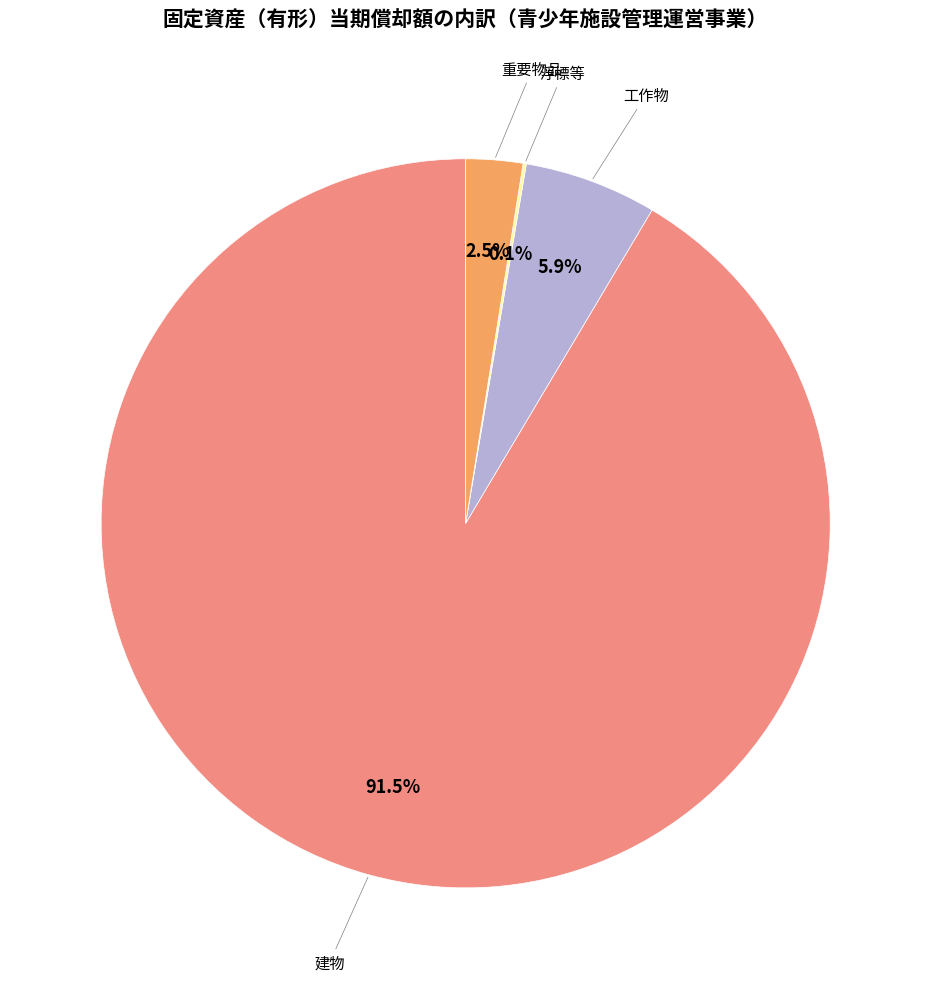

Does any single category account for the majority?

Yes